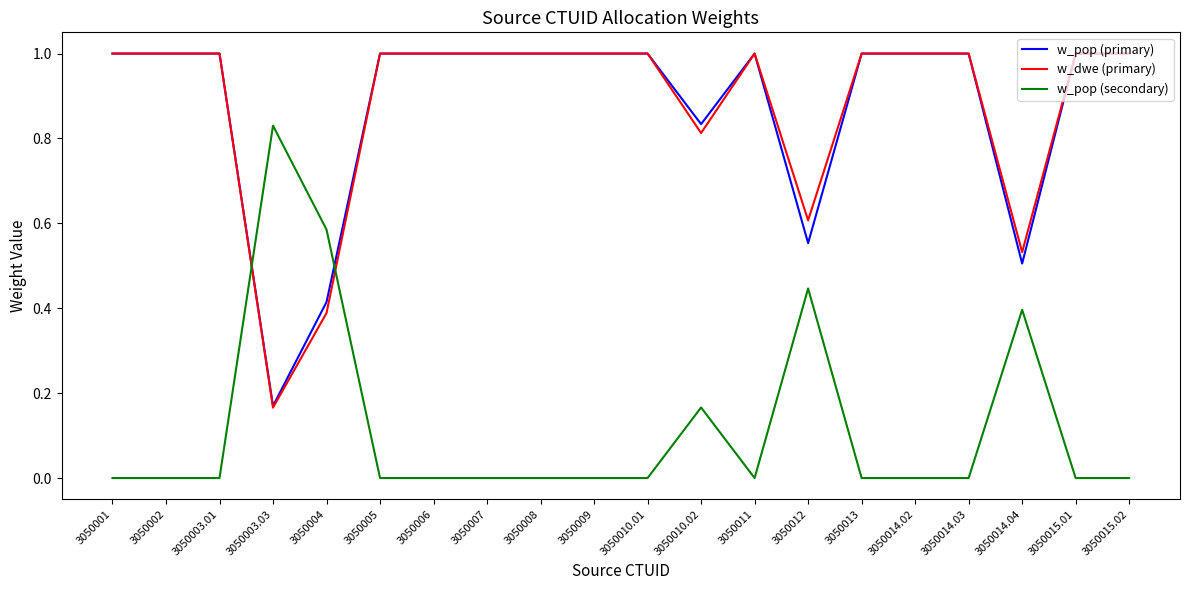

What is the total value across all series at 3050003.03?

1.2